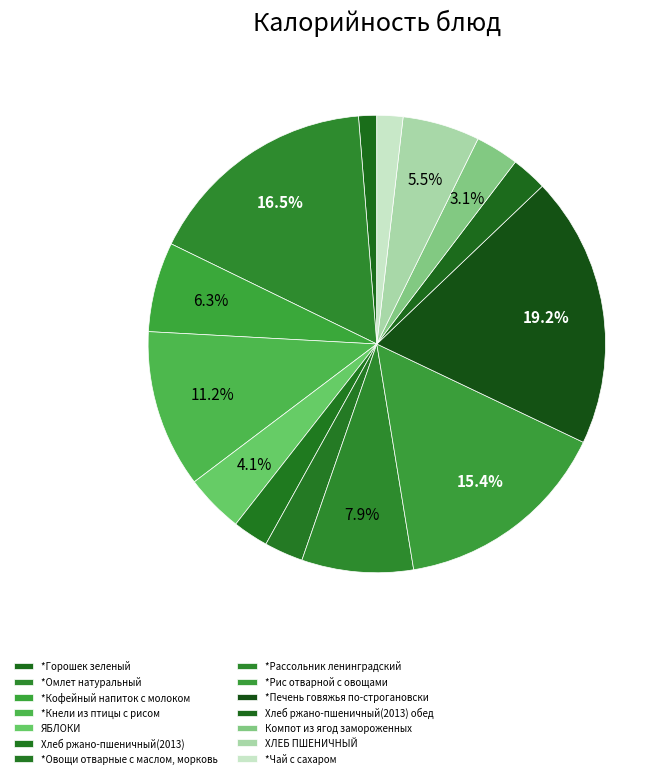

Rank the categories by value from lowest to highest.

*Горошек зеленый, *Чай с сахаром, Хлеб ржано-пшеничный(2013), Хлеб ржано-пшеничный(2013) обед, *Овощи отварные с маслом, морковь, Компот из ягод замороженных, ЯБЛОКИ, ХЛЕБ ПШЕНИЧНЫЙ, *Кофейный напиток с молоком, *Рассольник ленинградский, *Кнели из птицы с рисом, *Рис отварной с овощами, *Омлет натуральный, *Печень говяжья по-строгановски